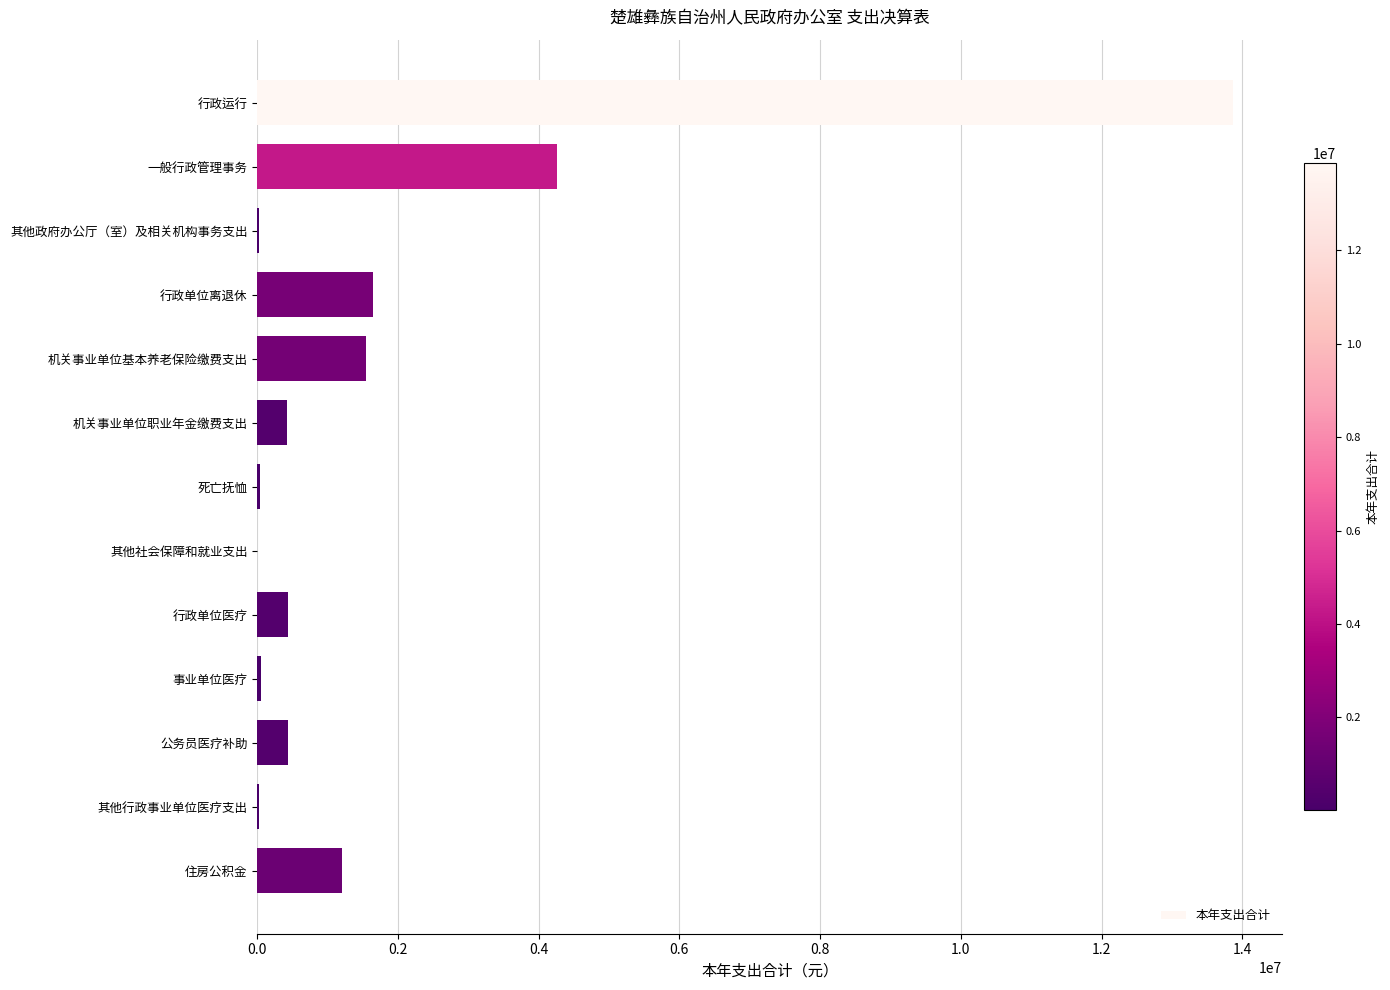

The value at 机关事业单位职业年金缴费支出 is 429624.8. True or false?

True